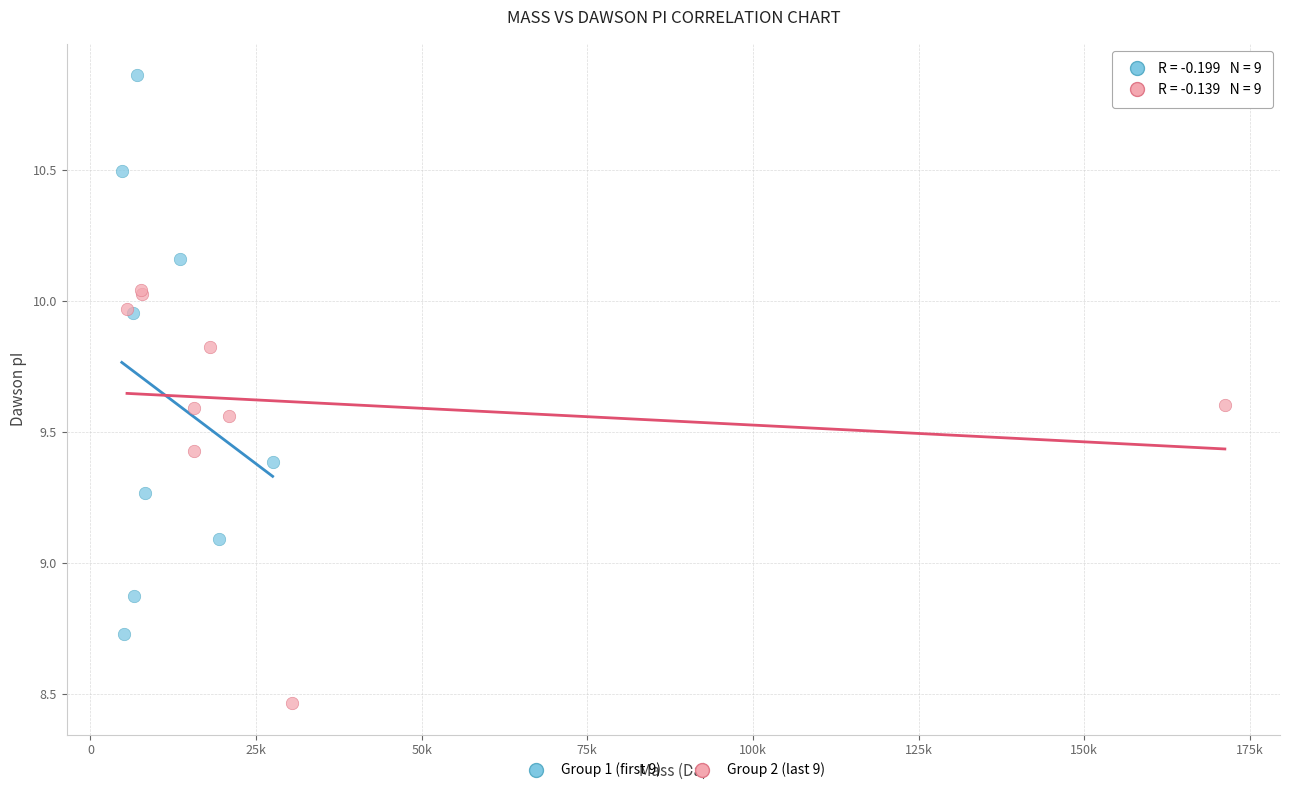

Which series contains the lowest Y value?

Group 2 (last 9)